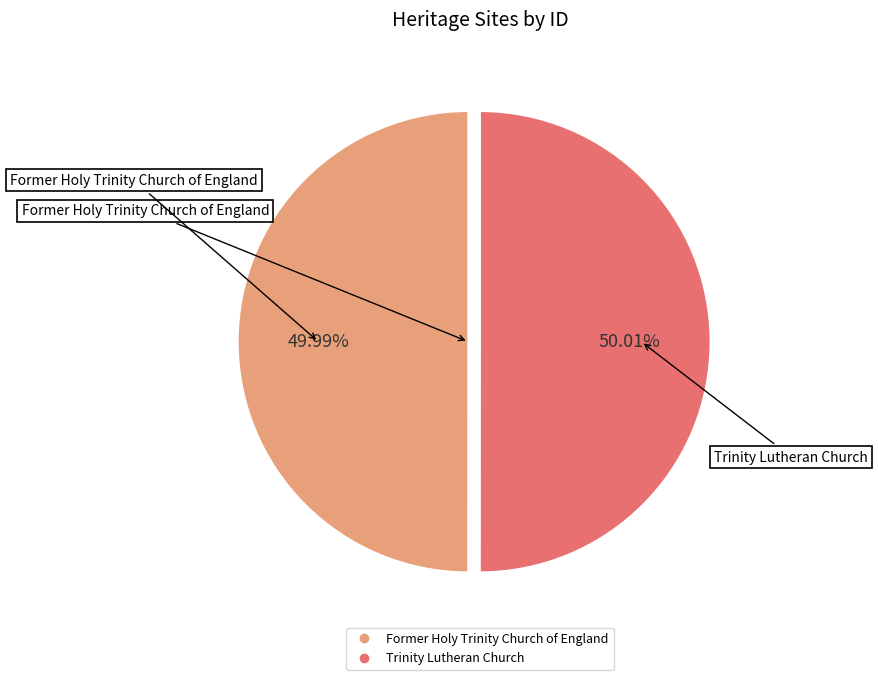

Do Trinity Lutheran Church and Former Holy Trinity Church of England together represent more than half of the pie?

Yes